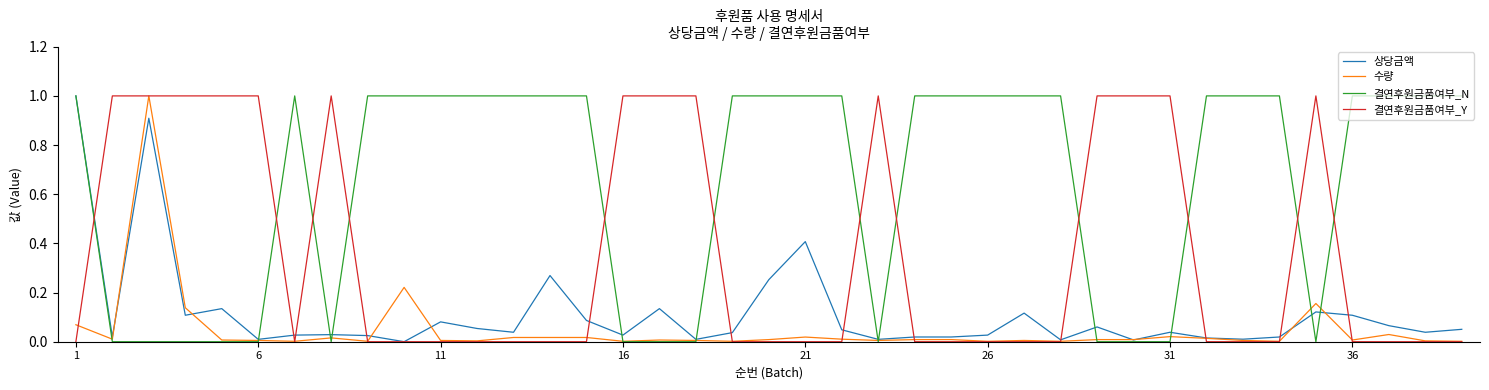

What is the maximum value shown in the chart?

1.0